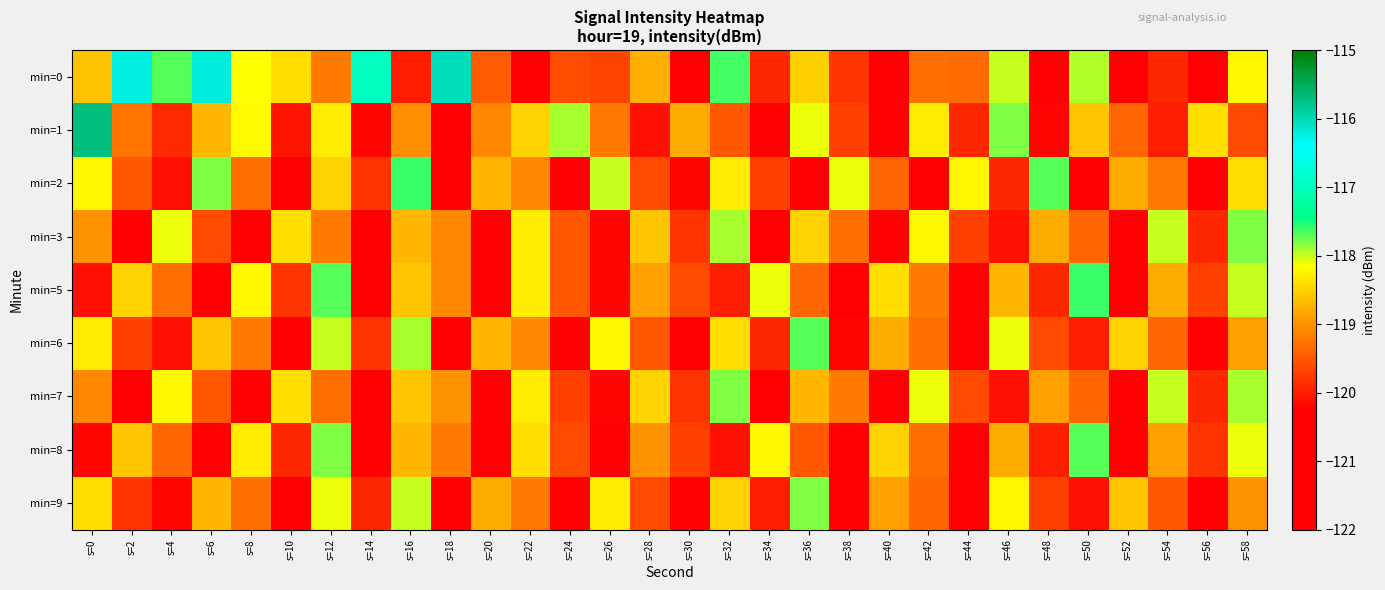

Reading right to left, extract all data points from this chart.

min=0: s=58=-118.2	s=56=-120.7	s=54=-119.9	s=52=-120.4	s=50=-117.9	s=48=-120.5	s=46=-118.0	s=44=-119.3	s=42=-119.3	s=40=-120.8	s=38=-119.8	s=36=-118.5	s=34=-119.9	s=32=-117.6	s=30=-121.8	s=28=-118.8	s=26=-119.7	s=24=-119.6	s=22=-121.7	s=20=-119.5	s=18=-116.1	s=16=-120.0	s=14=-117.0	s=12=-119.2	s=10=-118.4	s=8=-118.1	s=6=-116.2	s=4=-117.7	s=2=-116.3	s=0=-118.6
min=1: s=58=-119.6	s=56=-118.4	s=54=-120.0	s=52=-119.4	s=50=-118.6	s=48=-120.2	s=46=-117.8	s=44=-119.9	s=42=-118.3	s=40=-120.5	s=38=-119.7	s=36=-118.1	s=34=-120.3	s=32=-119.5	s=30=-118.8	s=28=-120.1	s=26=-119.2	s=24=-117.9	s=22=-118.5	s=20=-119.1	s=18=-120.5	s=16=-119.0	s=14=-120.2	s=12=-118.3	s=10=-120.1	s=8=-118.2	s=6=-118.7	s=4=-119.9	s=2=-119.2	s=0=-115.7
min=2: s=58=-118.4	s=56=-120.7	s=54=-119.2	s=52=-118.8	s=50=-120.3	s=48=-117.7	s=46=-119.9	s=44=-118.2	s=42=-120.5	s=40=-119.4	s=38=-118.1	s=36=-120.9	s=34=-119.7	s=32=-118.3	s=30=-120.2	s=28=-119.6	s=26=-118.0	s=24=-120.8	s=22=-119.1	s=20=-118.7	s=18=-120.4	s=16=-117.6	s=14=-119.8	s=12=-118.5	s=10=-120.6	s=8=-119.3	s=6=-117.8	s=4=-120.1	s=2=-119.5	s=0=-118.2
min=3: s=58=-117.8	s=56=-119.9	s=54=-118.0	s=52=-120.9	s=50=-119.4	s=48=-118.8	s=46=-120.1	s=44=-119.7	s=42=-118.2	s=40=-120.7	s=38=-119.3	s=36=-118.5	s=34=-120.4	s=32=-117.9	s=30=-119.8	s=28=-118.6	s=26=-120.2	s=24=-119.5	s=22=-118.3	s=20=-120.6	s=18=-119.1	s=16=-118.7	s=14=-120.5	s=12=-119.2	s=10=-118.4	s=8=-120.8	s=6=-119.6	s=4=-118.1	s=2=-120.3	s=0=-119.0
min=5: s=58=-118.0	s=56=-119.7	s=54=-118.8	s=52=-120.3	s=50=-117.6	s=48=-119.9	s=46=-118.7	s=44=-120.5	s=42=-119.2	s=40=-118.4	s=38=-120.8	s=36=-119.4	s=34=-118.1	s=32=-120.0	s=30=-119.6	s=28=-118.9	s=26=-120.2	s=24=-119.5	s=22=-118.3	s=20=-120.7	s=18=-119.1	s=16=-118.6	s=14=-120.4	s=12=-117.7	s=10=-119.8	s=8=-118.2	s=6=-120.6	s=4=-119.3	s=2=-118.5	s=0=-120.1
min=6: s=58=-118.9	s=56=-120.8	s=54=-119.4	s=52=-118.5	s=50=-120.0	s=48=-119.6	s=46=-118.1	s=44=-120.7	s=42=-119.3	s=40=-118.8	s=38=-120.2	s=36=-117.7	s=34=-119.9	s=32=-118.4	s=30=-120.3	s=28=-119.5	s=26=-118.2	s=24=-120.6	s=22=-119.1	s=20=-118.7	s=18=-120.4	s=16=-117.9	s=14=-119.8	s=12=-118.0	s=10=-120.5	s=8=-119.2	s=6=-118.6	s=4=-120.1	s=2=-119.7	s=0=-118.3
min=7: s=58=-117.9	s=56=-119.9	s=54=-118.0	s=52=-120.9	s=50=-119.4	s=48=-118.9	s=46=-120.1	s=44=-119.6	s=42=-118.1	s=40=-120.8	s=38=-119.2	s=36=-118.7	s=34=-120.4	s=32=-117.8	s=30=-119.8	s=28=-118.5	s=26=-120.2	s=24=-119.7	s=22=-118.3	s=20=-120.5	s=18=-119.0	s=16=-118.6	s=14=-120.6	s=12=-119.3	s=10=-118.4	s=8=-120.7	s=6=-119.5	s=4=-118.2	s=2=-120.3	s=0=-119.1
min=8: s=58=-118.1	s=56=-119.8	s=54=-118.9	s=52=-120.4	s=50=-117.7	s=48=-120.0	s=46=-118.8	s=44=-120.6	s=42=-119.3	s=40=-118.5	s=38=-120.9	s=36=-119.5	s=34=-118.2	s=32=-120.1	s=30=-119.7	s=28=-119.0	s=26=-120.3	s=24=-119.6	s=22=-118.4	s=20=-120.8	s=18=-119.2	s=16=-118.7	s=14=-120.5	s=12=-117.8	s=10=-119.9	s=8=-118.3	s=6=-120.7	s=4=-119.4	s=2=-118.6	s=0=-120.2
min=9: s=58=-119.0	s=56=-120.9	s=54=-119.5	s=52=-118.6	s=50=-120.1	s=48=-119.7	s=46=-118.2	s=44=-120.8	s=42=-119.4	s=40=-118.9	s=38=-120.3	s=36=-117.8	s=34=-120.0	s=32=-118.5	s=30=-120.4	s=28=-119.6	s=26=-118.3	s=24=-120.7	s=22=-119.2	s=20=-118.8	s=18=-120.5	s=16=-118.0	s=14=-119.9	s=12=-118.1	s=10=-120.6	s=8=-119.3	s=6=-118.7	s=4=-120.2	s=2=-119.8	s=0=-118.4